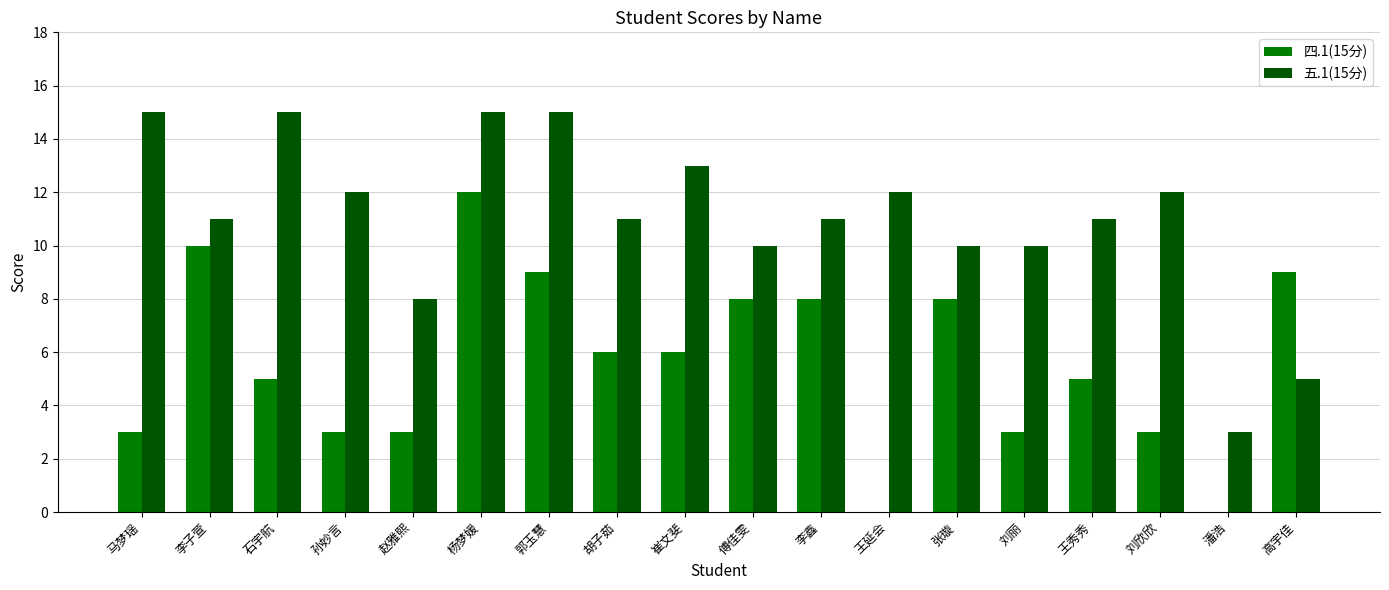

What is the maximum value shown in the chart?

15